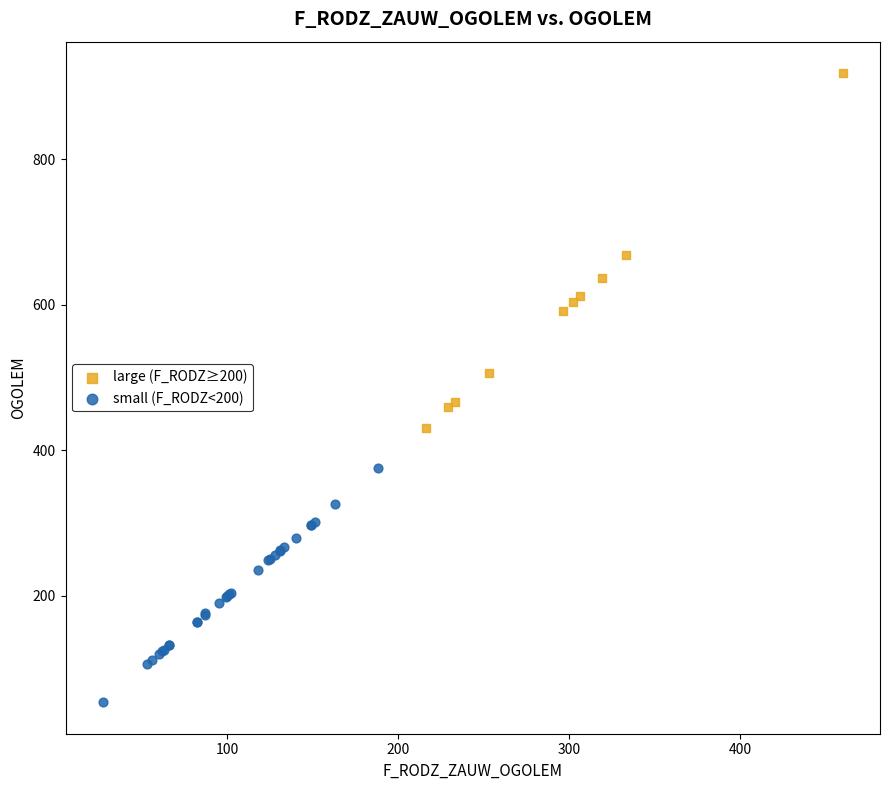

Which series reaches the maximum Y coordinate?

large (F_RODZ≥200)